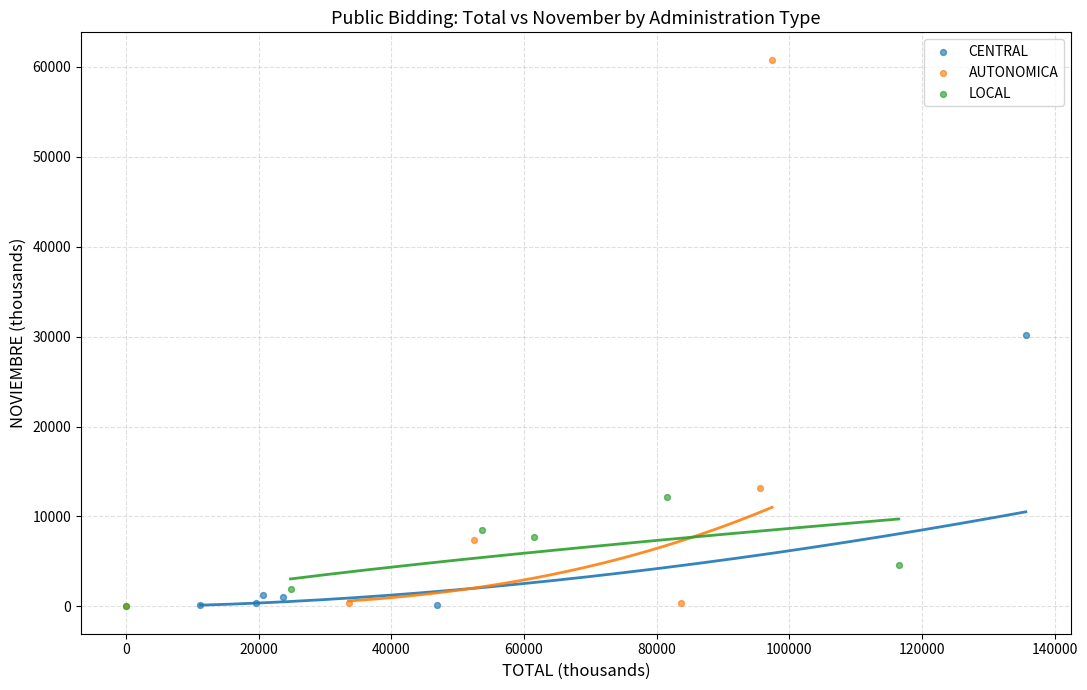

Which series reaches the maximum Y coordinate?

AUTONOMICA